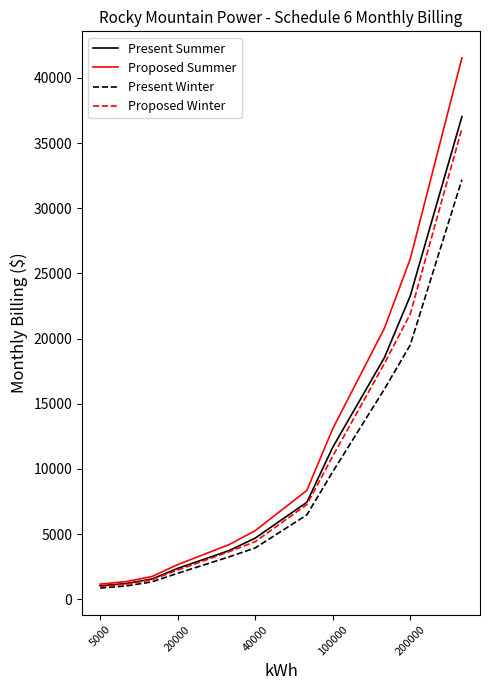

What is the minimum value for Present Summer?

1041.7